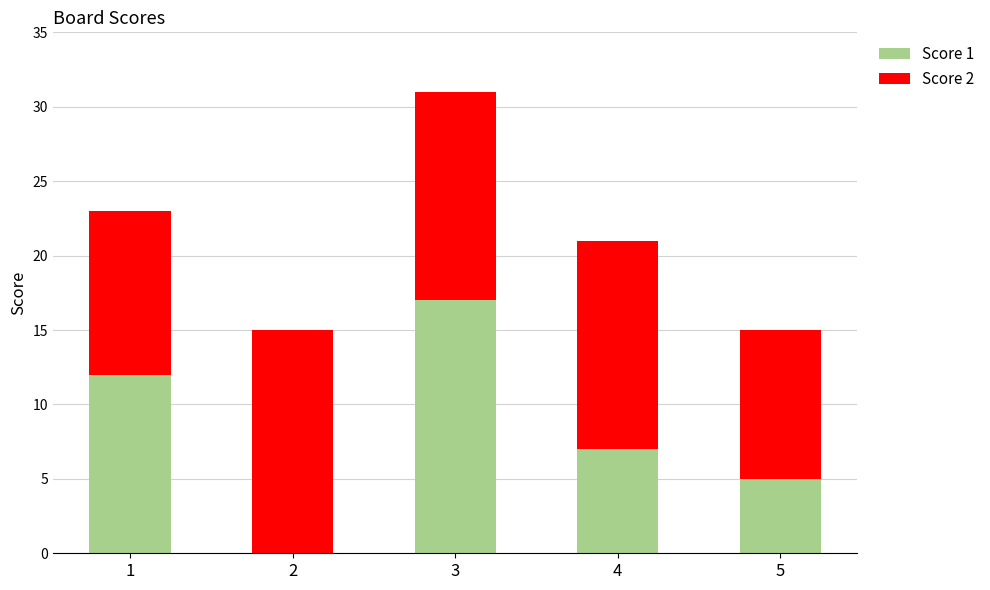

What is the sum of all Score 1 values?

41